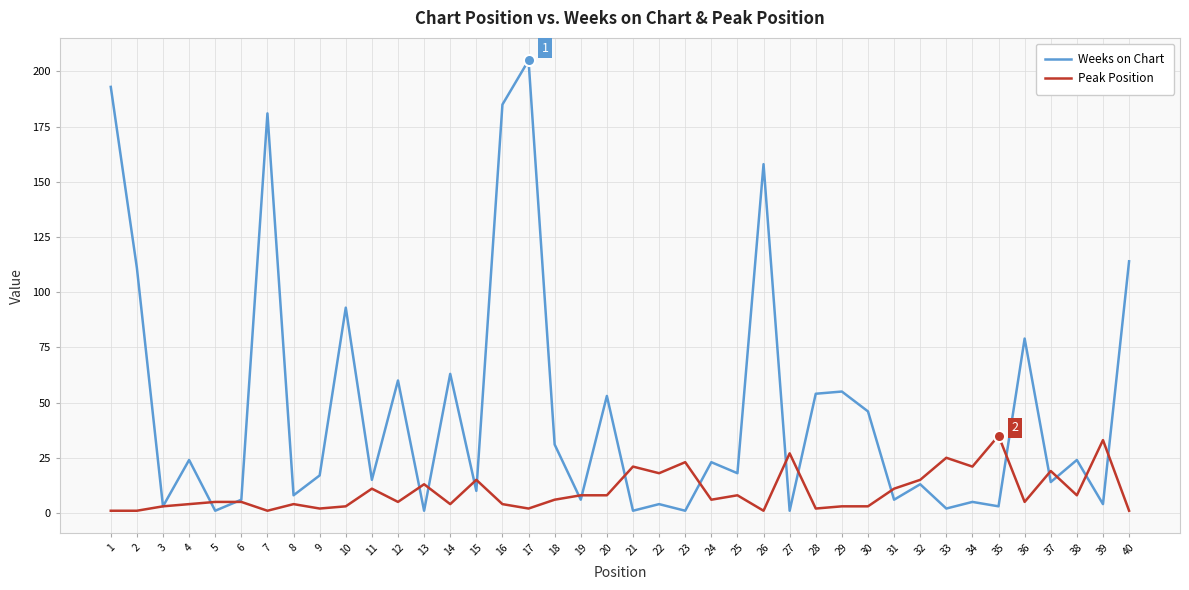

Is it true that Weeks on Chart equals 54 at 28?

True